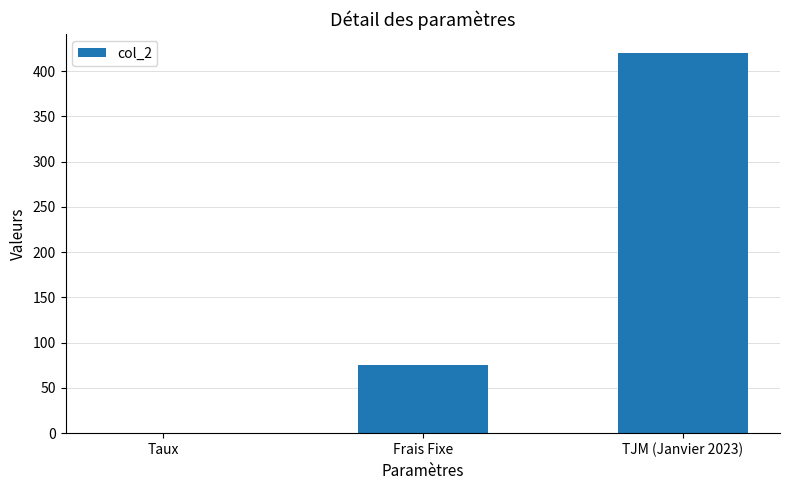

Which has a higher value, Taux or Frais Fixe?

Frais Fixe